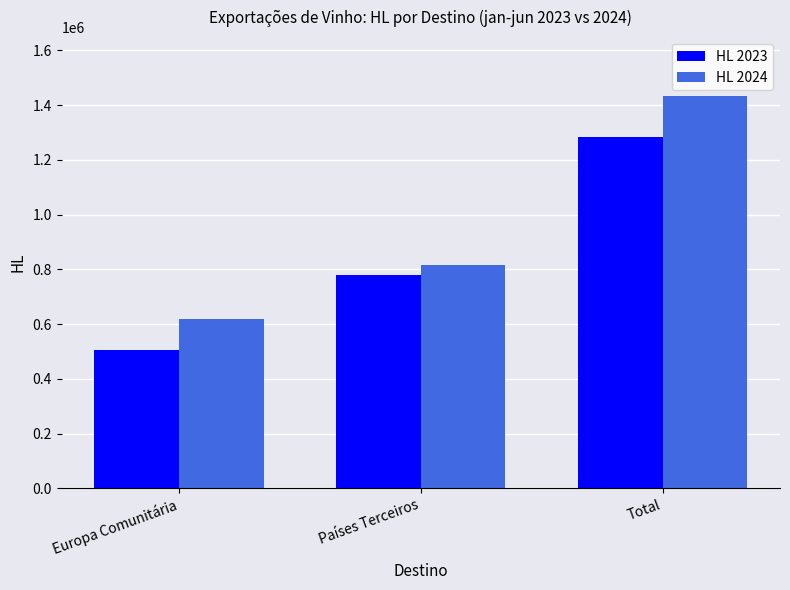

What is the average value of the HL 2024 series?

955558.1